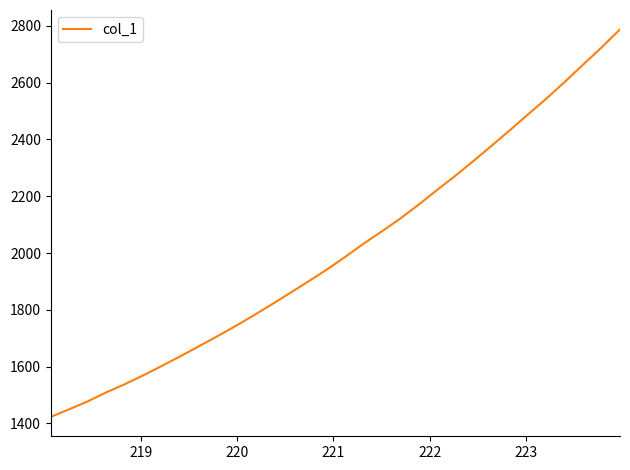

What is the average value?

2013.4